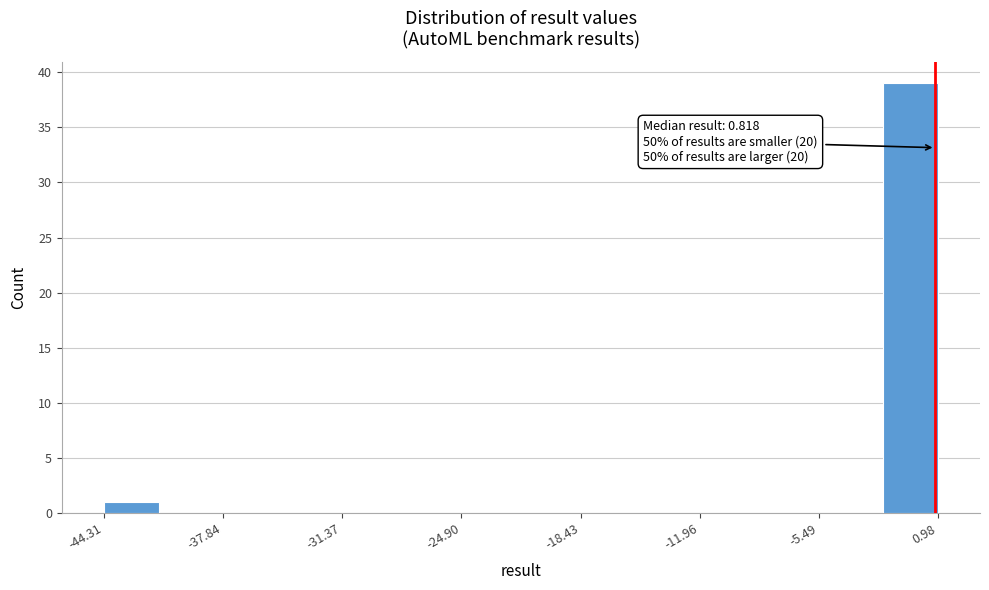

Read against the x-axis, roughly where is the centre of the tallest bar?

-1